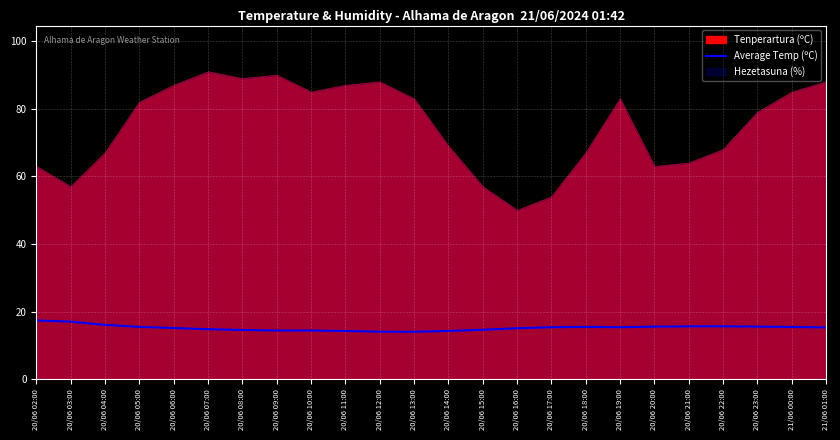

What is the change in value from 20/06 04:00 to 20/06 21:00?

-0.4